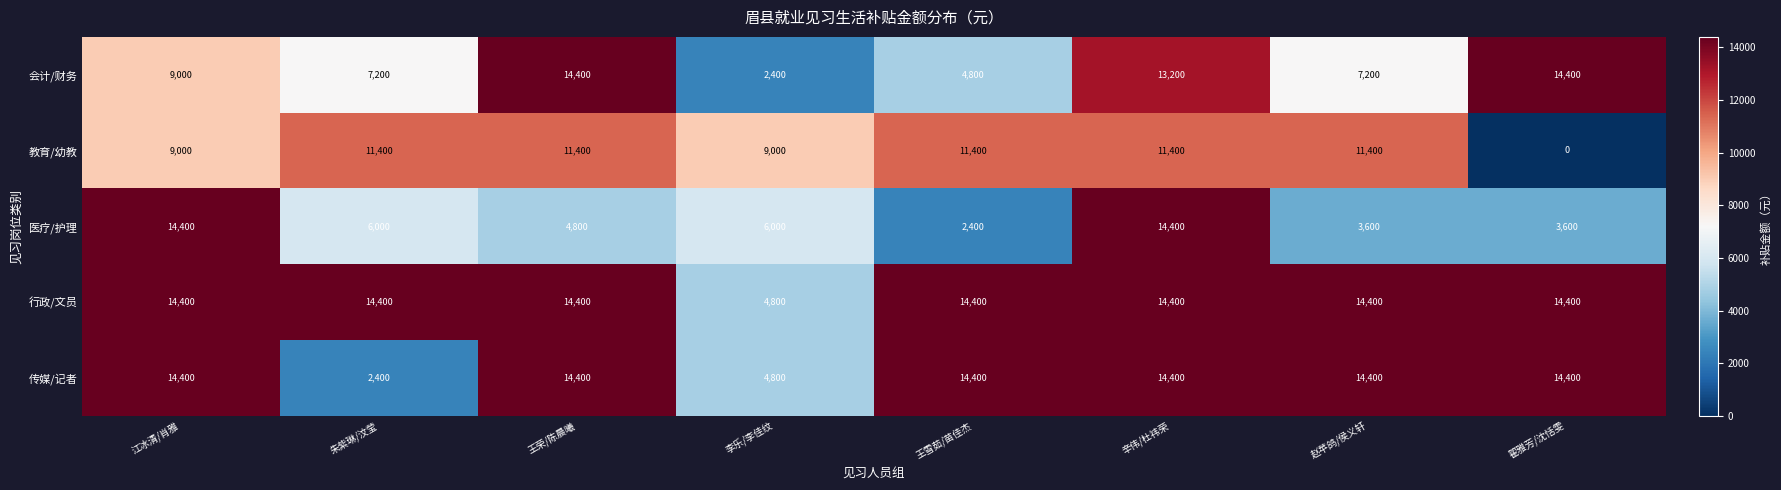

At which category is the sum across all series the highest?

辛伟/杜祎荣